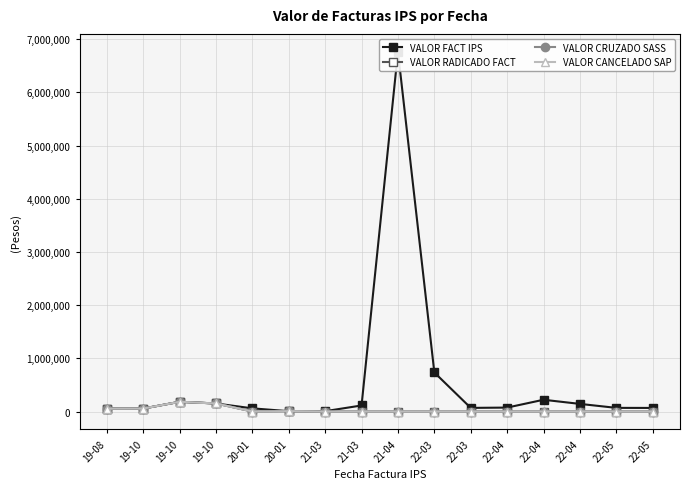

What is the spread (max minus min) of values at 21-03?

6400